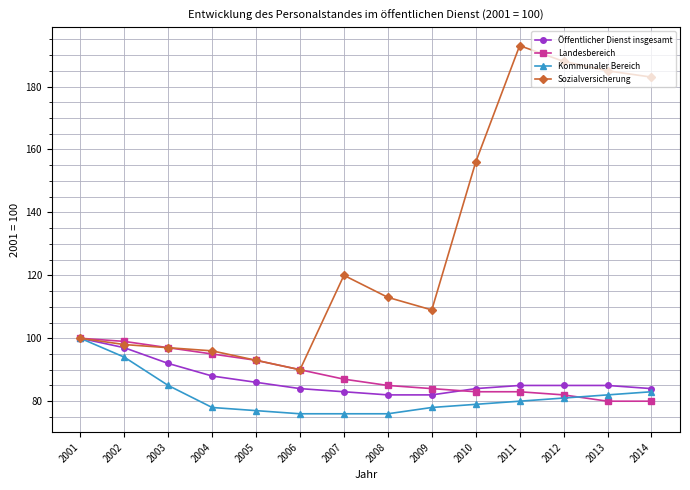

What is the approximate value of Sozialversicherung at 2010?

156